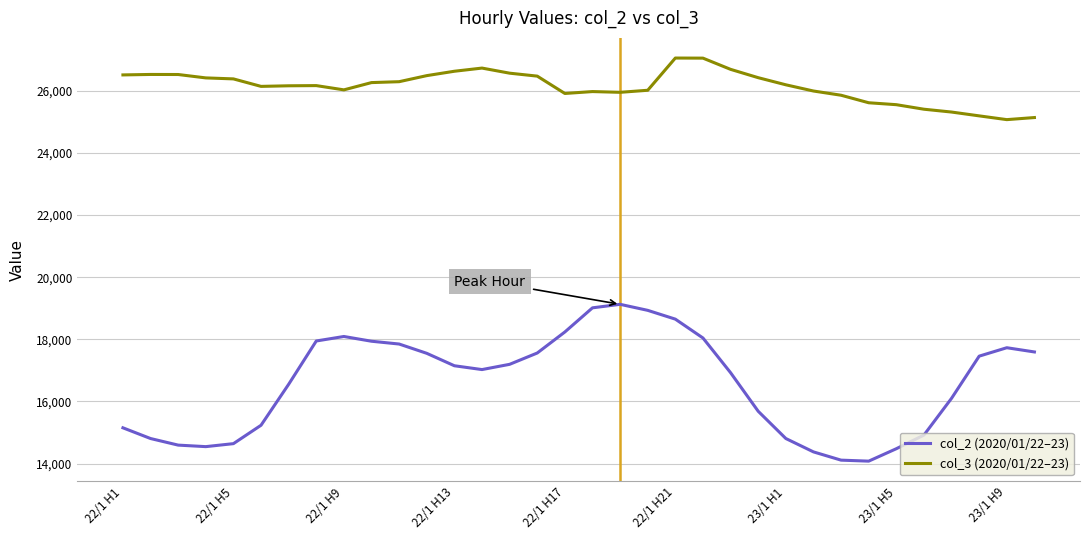

Which series has the largest total across all categories?

col_3 (2020/01/22–23)